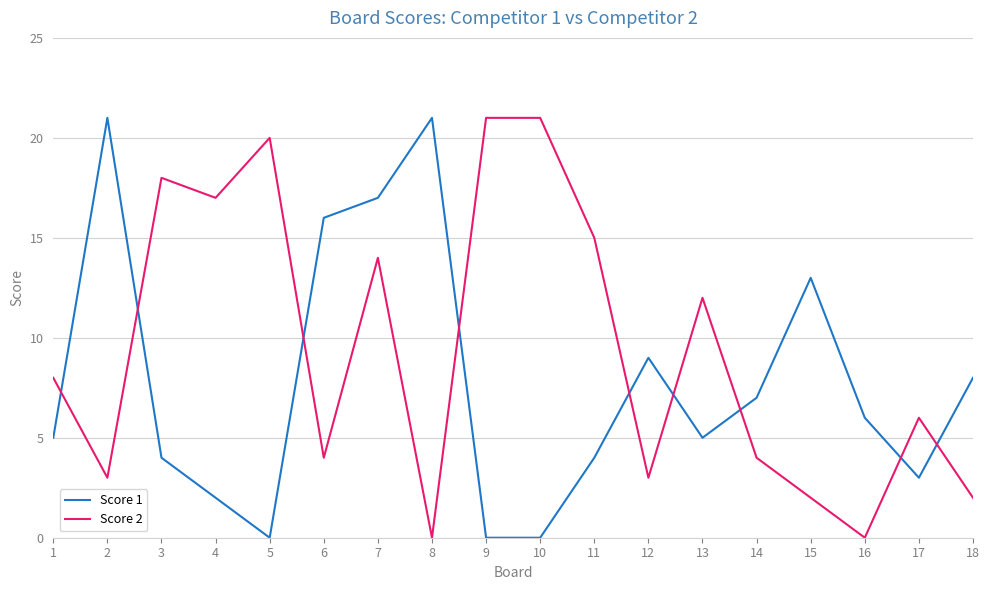

What is the sum of the Score 2 values at 10 and 5?

41